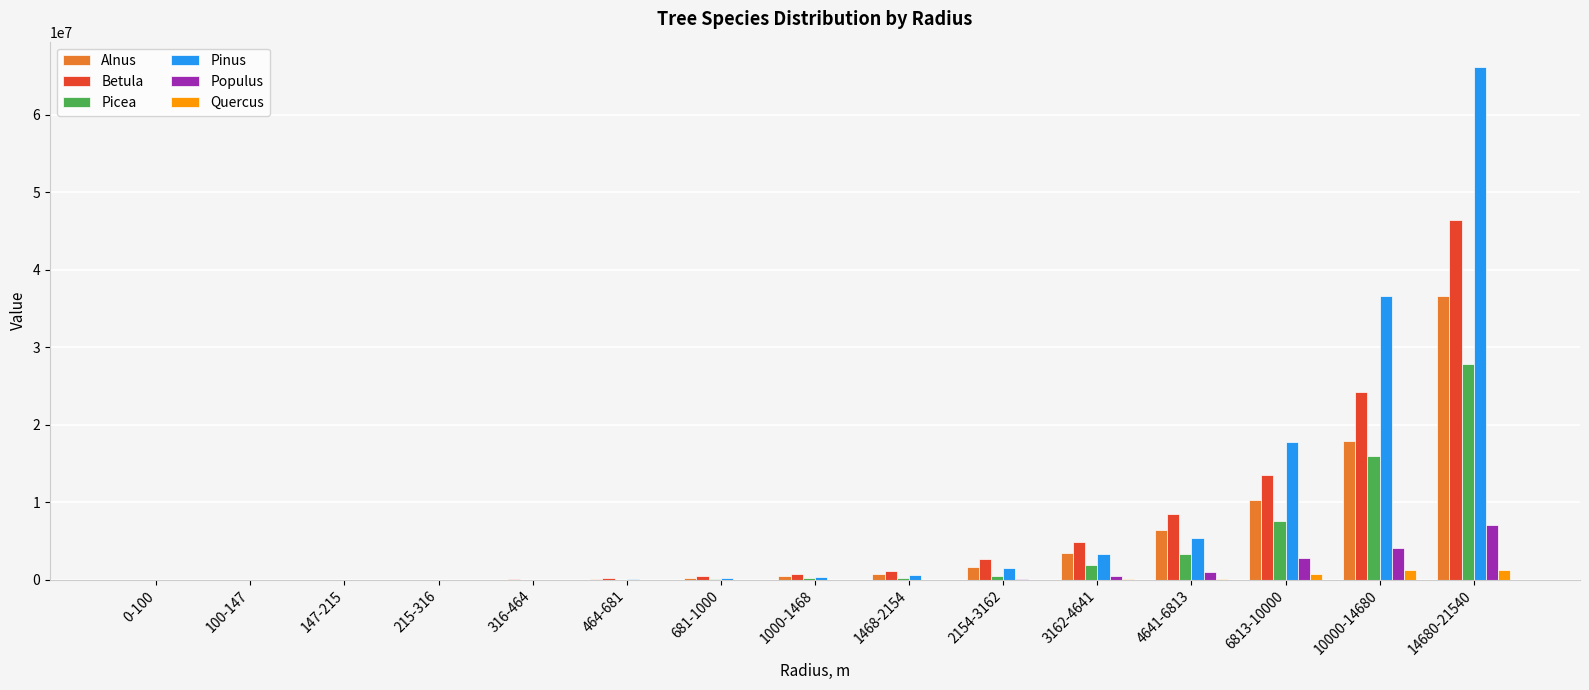

Is the value of Pinus at 6813-10000 greater than the value of Populus at 3162-4641?

Yes